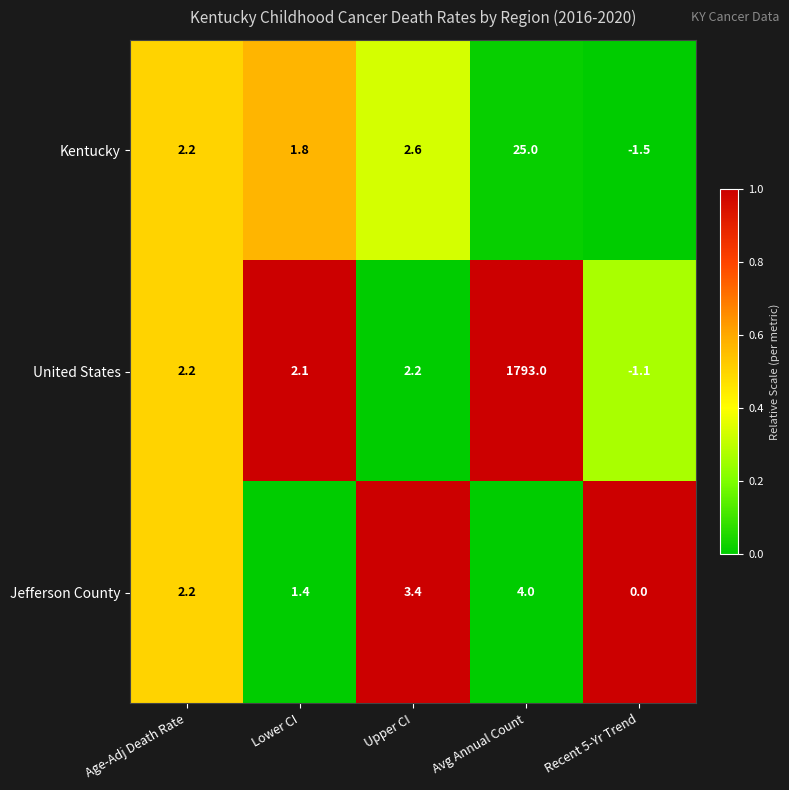

What value does the Jefferson County series have at Age-Adj Death Rate?

2.2